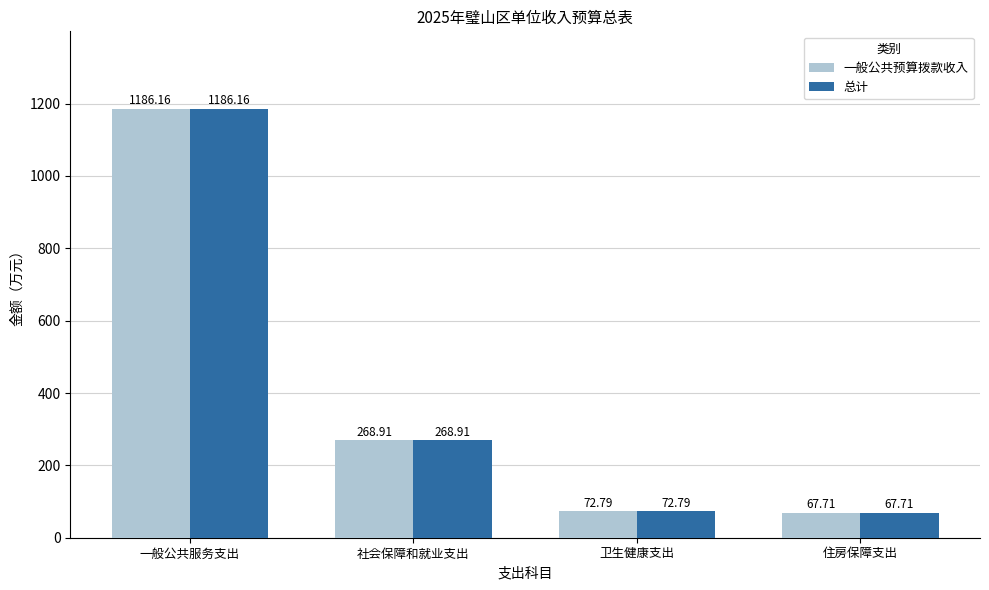

At how many categories does at least one series exceed 134?

2